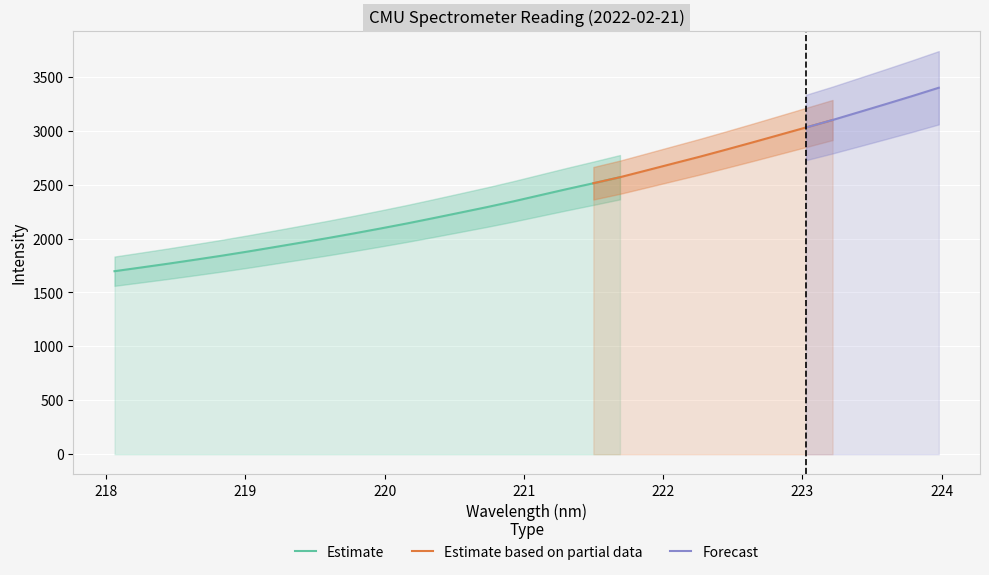

True or false: Forecast and Estimate intersect in this chart.

False